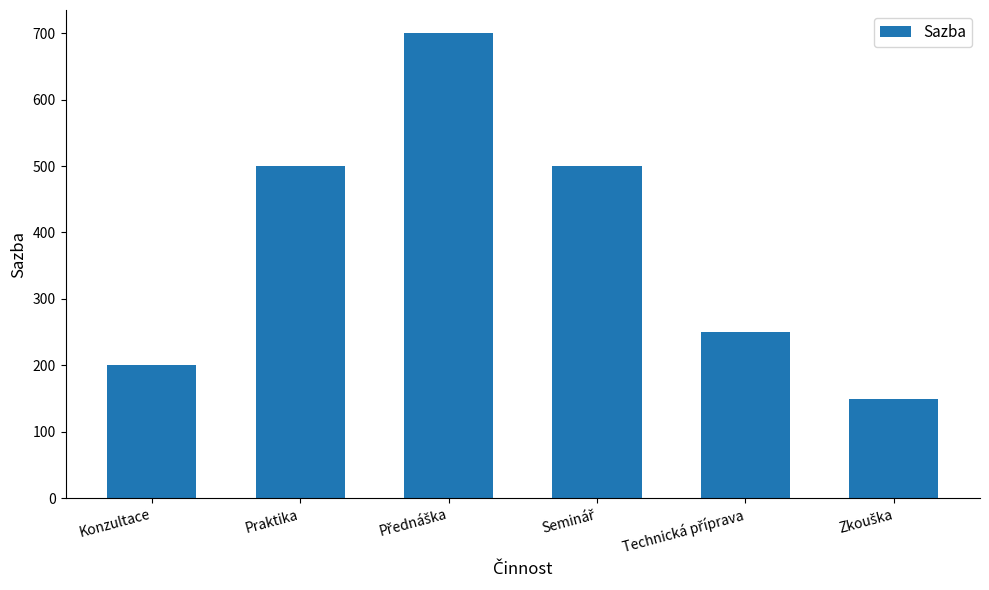

The chart shows a value of 105 at Konzultace. True or false?

False